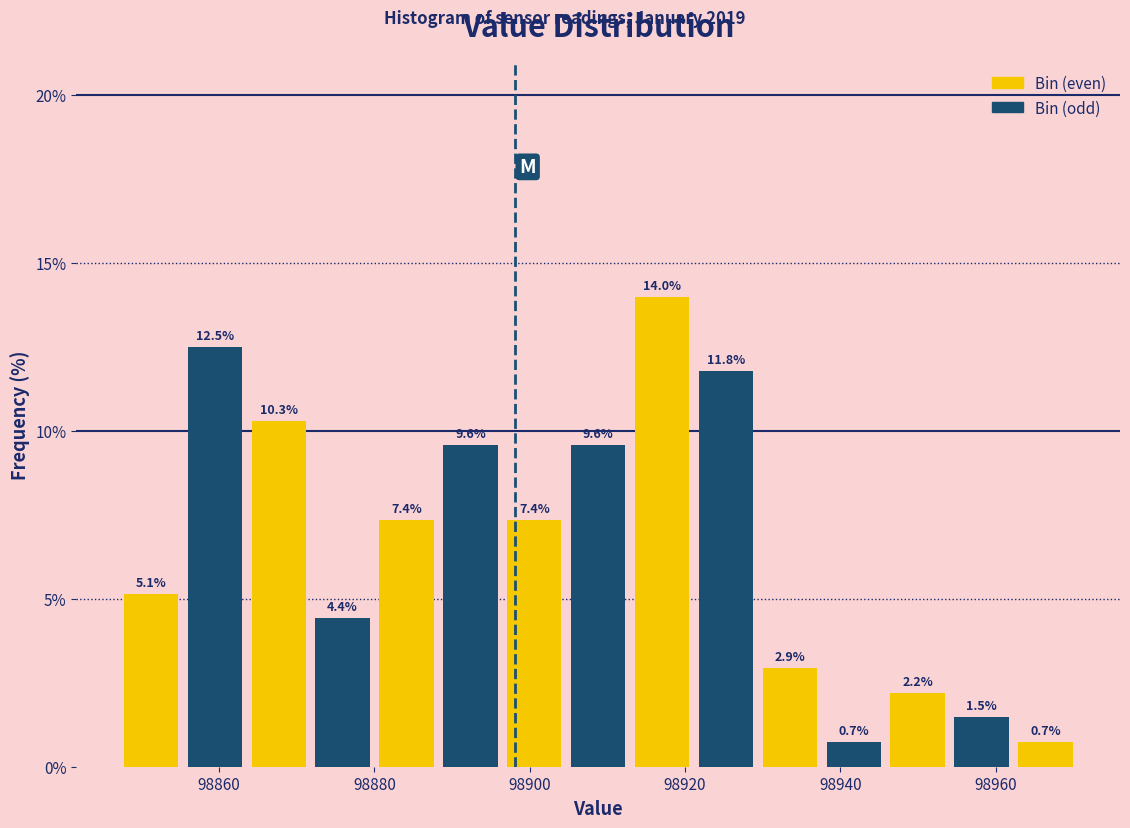

Reading left to right, transcribe this chart: for each bar, give the range it covers on the x-axis and its height. The bar edges are not printed on the chart, so give them approximately, as read against the axis.

98848 to 98856: 5.1
98856 to 98864: 12.5
98864 to 98872: 10.3
98872 to 98880: 4.4
98880 to 98888: 7.4
98888 to 98896: 9.6
98896 to 98904: 7.4
98904 to 98912: 9.6
98912 to 98922: 14.0
98922 to 98930: 11.8
98930 to 98938: 2.9
98938 to 98946: 0.7
98946 to 98954: 2.2
98954 to 98962: 1.5
98962 to 98970: 0.7